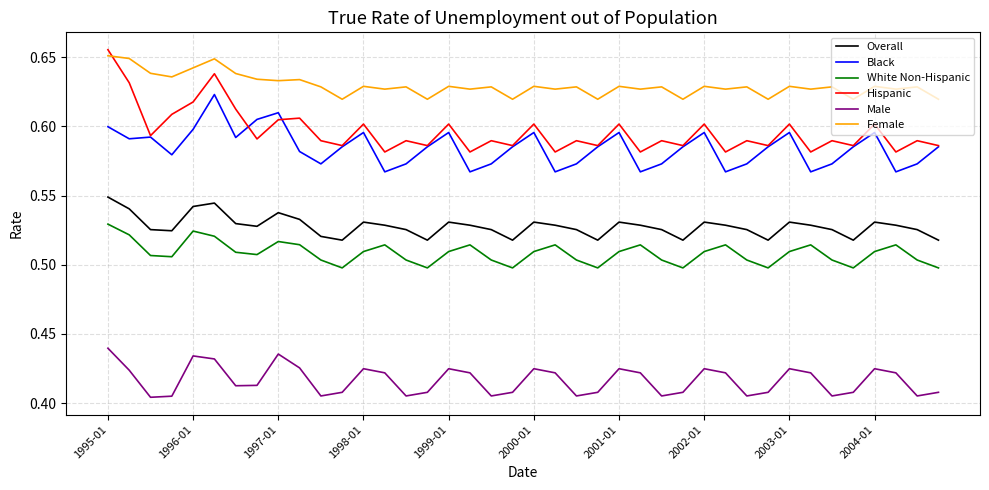

Which series has the largest total across all categories?

Female